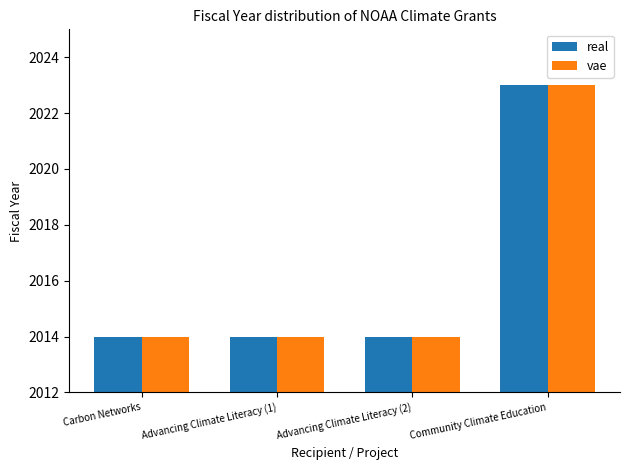

How many vae values are between 2014 and 2023?

4